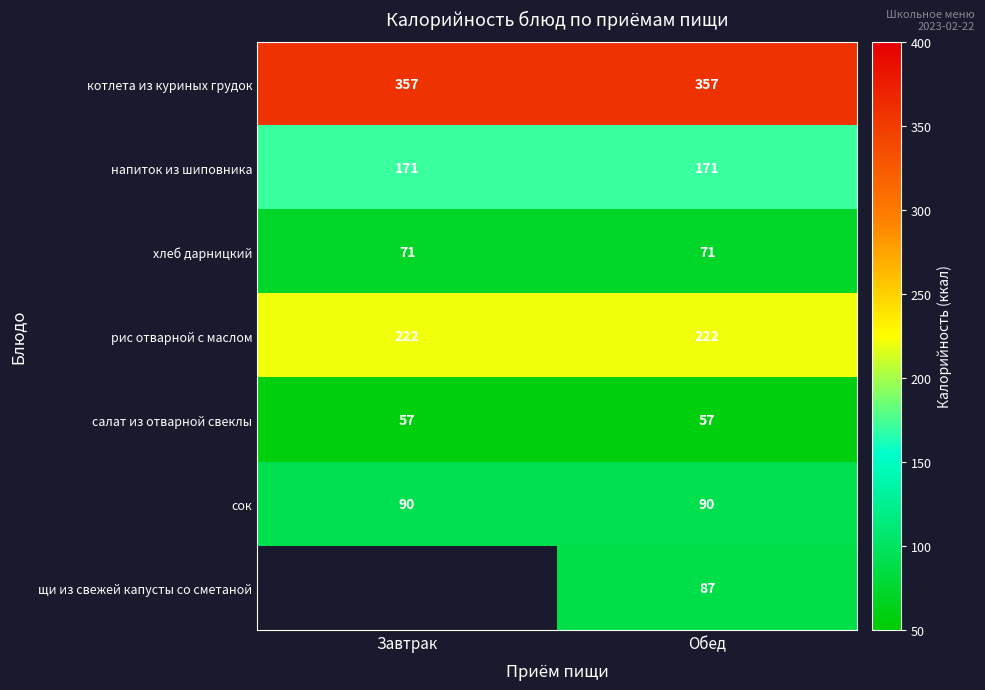

How many distinct data groups are displayed?

7